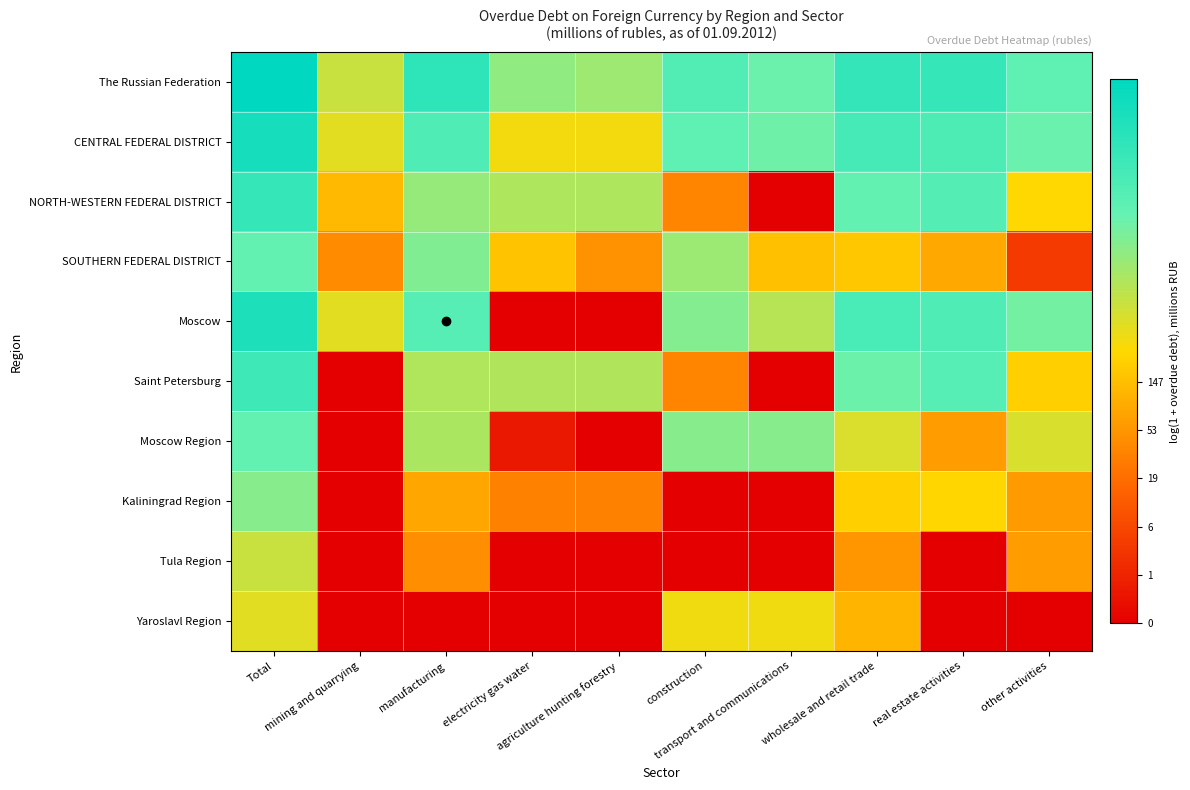

Between mining and quarrying and agriculture hunting forestry, which series saw the biggest shift?

Saint Petersburg